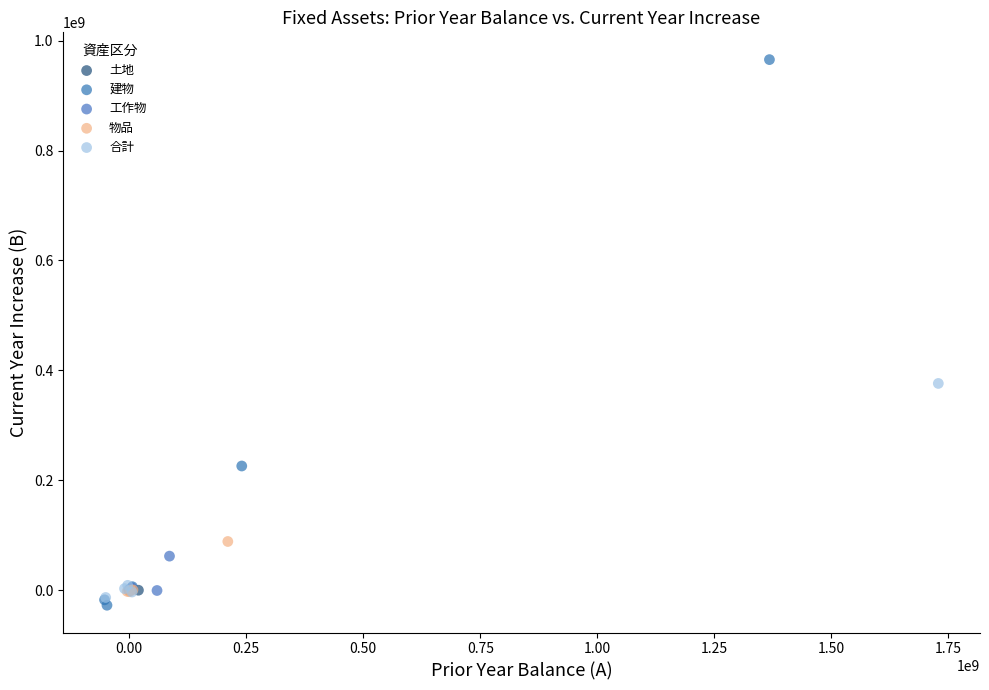

Which series reaches the maximum Y coordinate?

建物